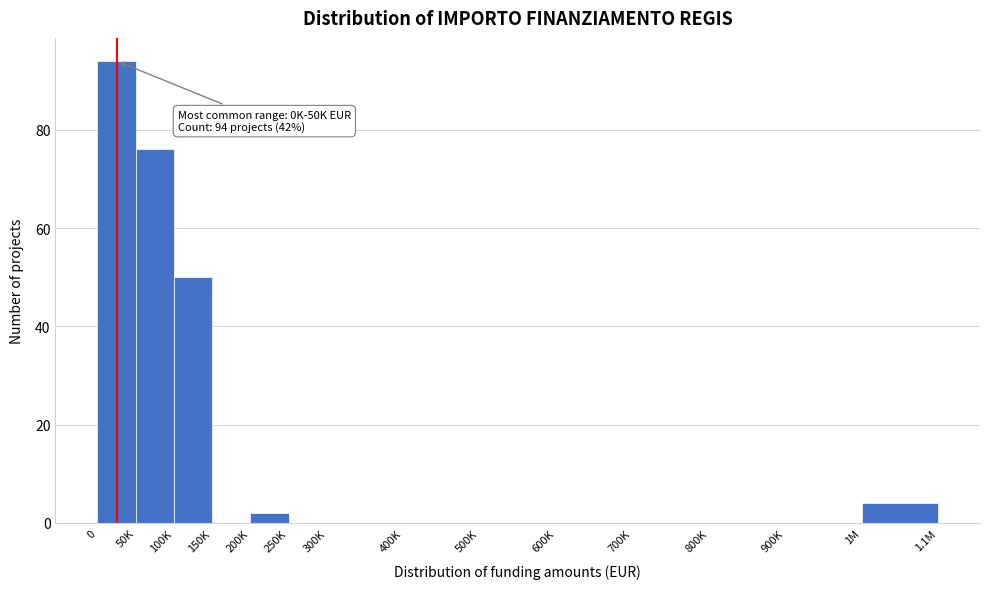

Reading right to left, transcribe all the data shown in this chart.

1M=4	900K=0	800K=0	700K=0	600K=0	500K=0	400K=0	300K=0	250K=0	200K=2	150K=0	100K=50	50K=76	0=94